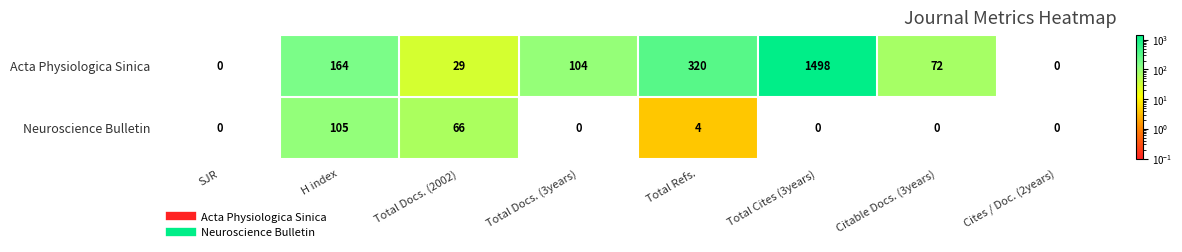

The Acta Physiologica Sinica series shows 0 at Cites / Doc. (2years). True or false?

True